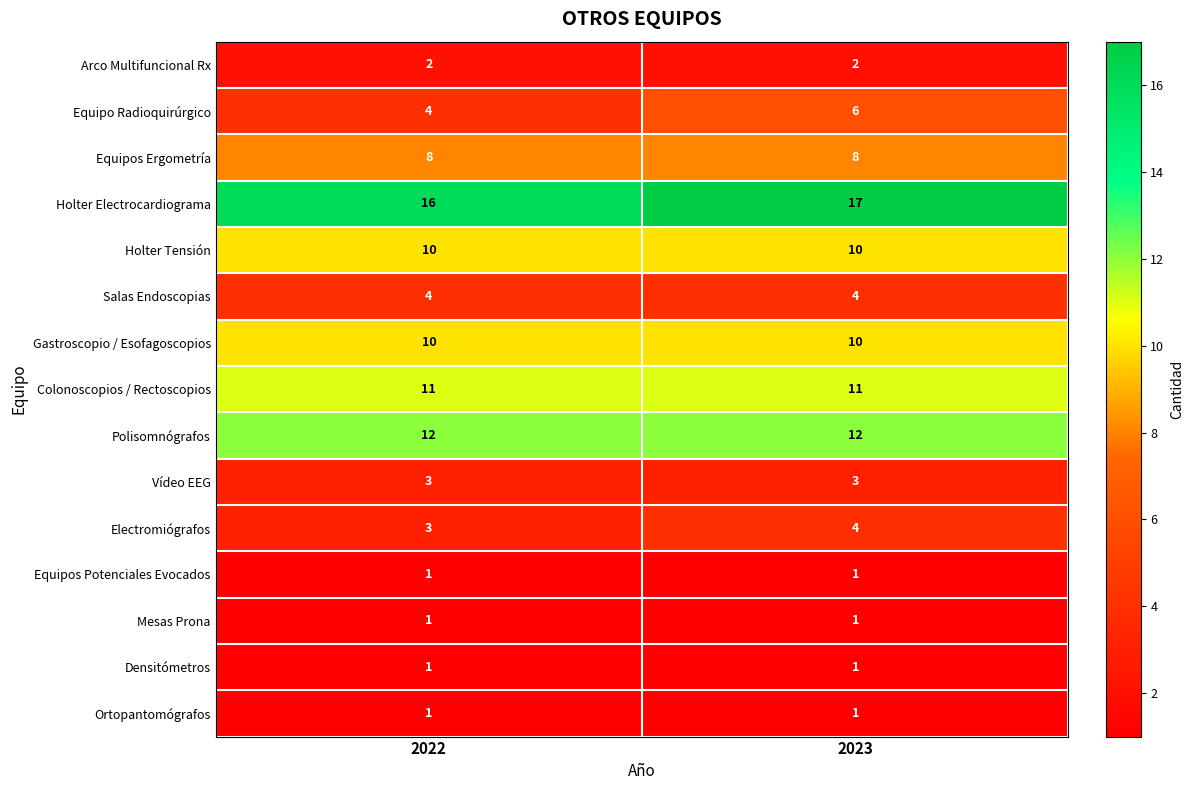

At how many categories does at least one series exceed 4?

2